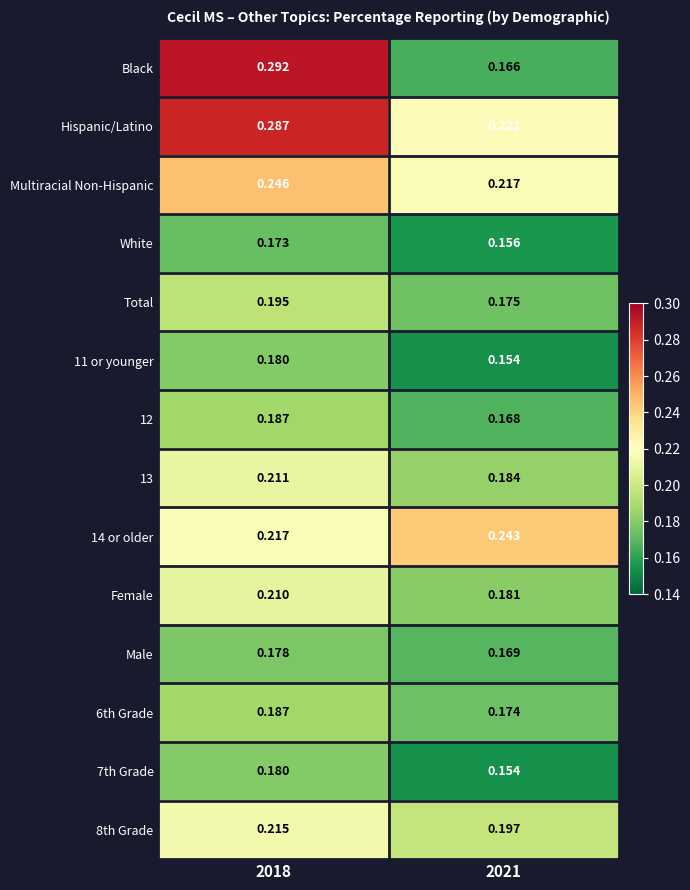

Between 2018 and 2021, which series saw the biggest shift?

Black